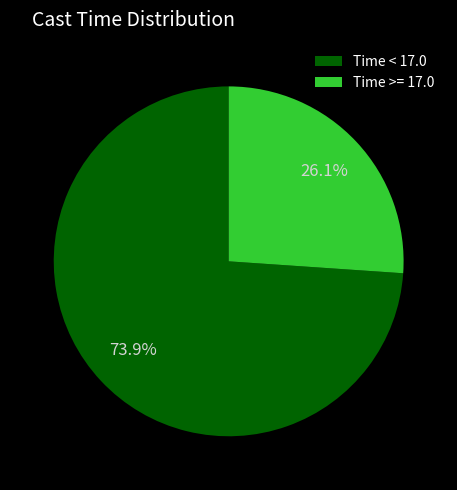

Which slice is the largest?

Time < 17.0